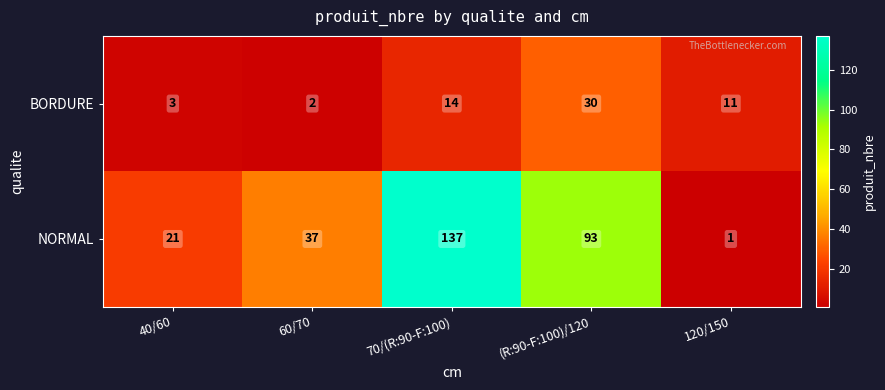

Reading left to right, list all the values displayed in this chart.

BORDURE: 40/60=3	60/70=2	70/(R:90-F:100)=14	(R:90-F:100)/120=30	120/150=11
NORMAL: 40/60=21	60/70=37	70/(R:90-F:100)=137	(R:90-F:100)/120=93	120/150=1